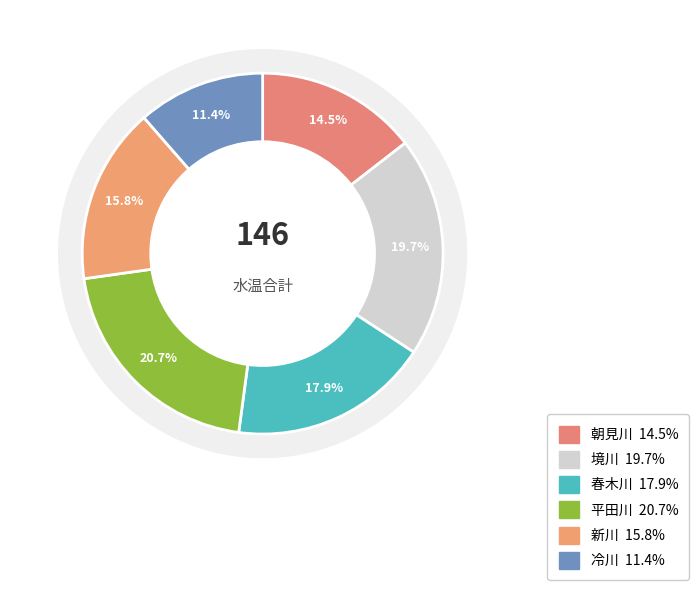

What is the largest slice in the pie chart?

平田川